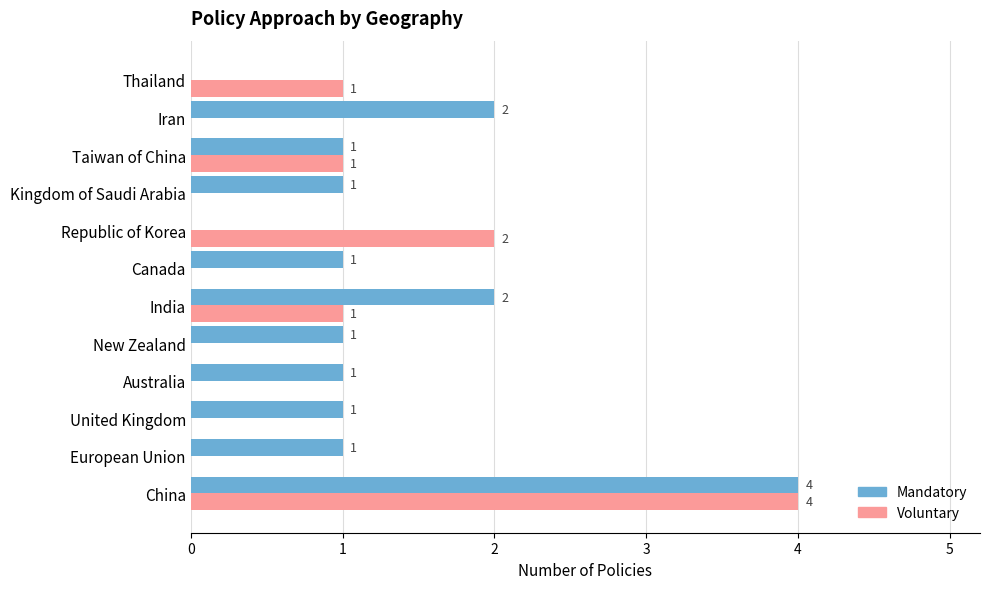

At which category is the sum across all series the highest?

China